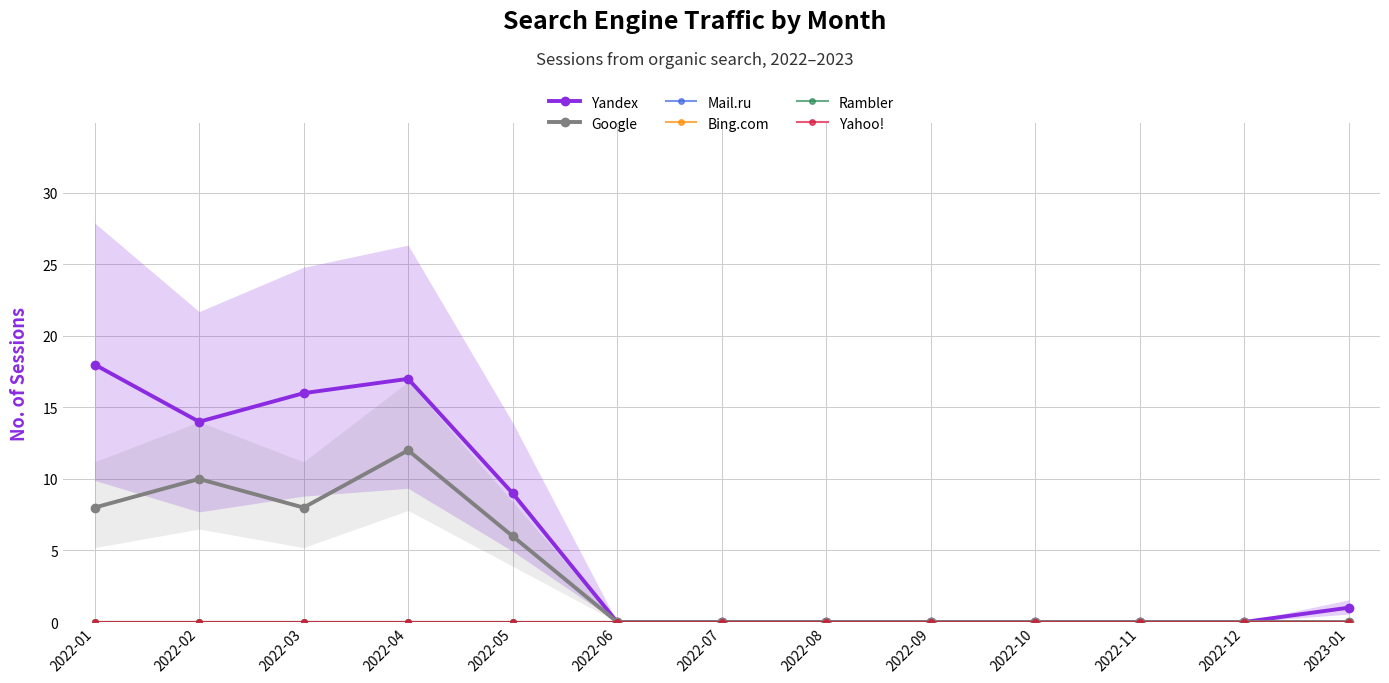

Reading left to right, extract all data points from this chart.

Yandex: 2022-01=18	2022-02=14	2022-03=16	2022-04=17	2022-05=9	2022-06=0	2022-07=0	2022-08=0	2022-09=0	2022-10=0	2022-11=0	2022-12=0	2023-01=1
Google: 2022-01=8	2022-02=10	2022-03=8	2022-04=12	2022-05=6	2022-06=0	2022-07=0	2022-08=0	2022-09=0	2022-10=0	2022-11=0	2022-12=0	2023-01=0
Mail.ru: 2022-01=0	2022-02=0	2022-03=0	2022-04=0	2022-05=0	2022-06=0	2022-07=0	2022-08=0	2022-09=0	2022-10=0	2022-11=0	2022-12=0	2023-01=0
Bing.com: 2022-01=0	2022-02=0	2022-03=0	2022-04=0	2022-05=0	2022-06=0	2022-07=0	2022-08=0	2022-09=0	2022-10=0	2022-11=0	2022-12=0	2023-01=0
Rambler: 2022-01=0	2022-02=0	2022-03=0	2022-04=0	2022-05=0	2022-06=0	2022-07=0	2022-08=0	2022-09=0	2022-10=0	2022-11=0	2022-12=0	2023-01=0
Yahoo!: 2022-01=0	2022-02=0	2022-03=0	2022-04=0	2022-05=0	2022-06=0	2022-07=0	2022-08=0	2022-09=0	2022-10=0	2022-11=0	2022-12=0	2023-01=0